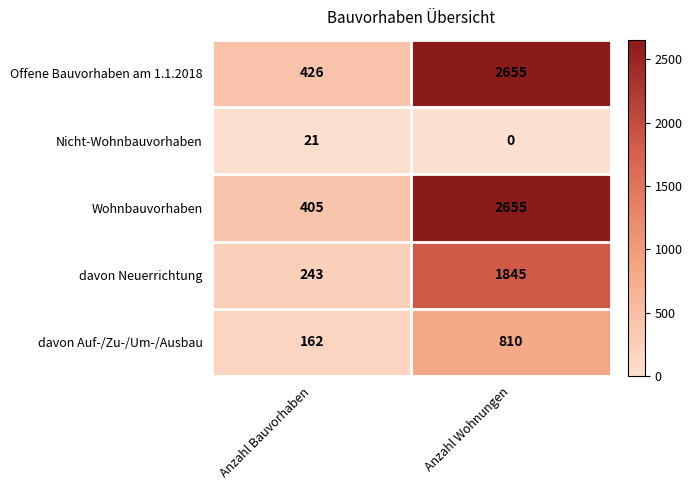

What is the sum of the Wohnbauvorhaben values at Anzahl Bauvorhaben and Anzahl Wohnungen?

3060